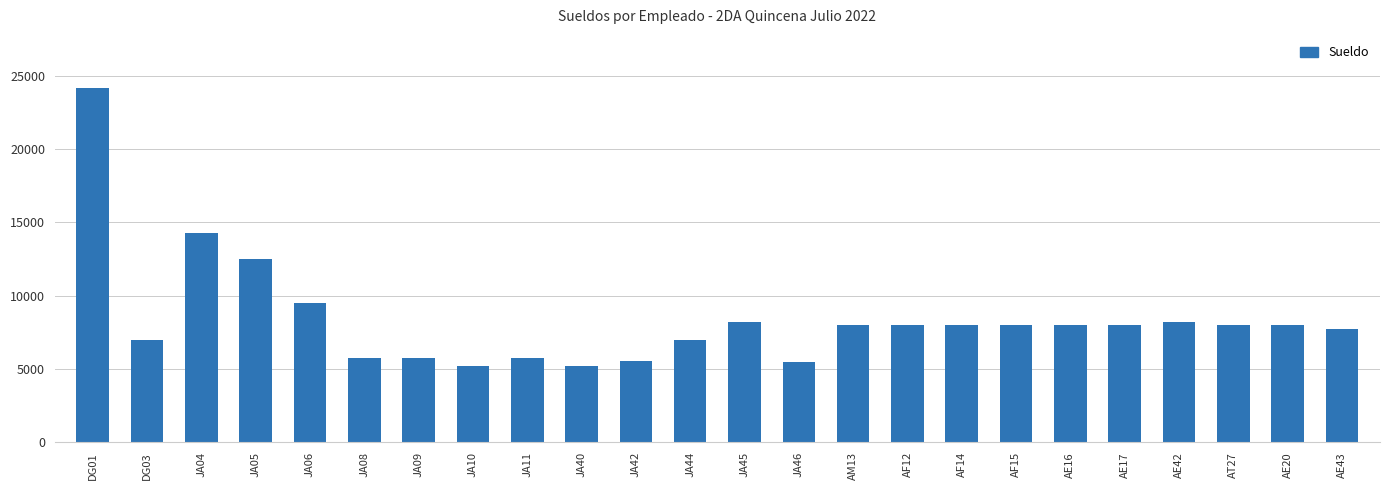

How many bars are there in total?

24